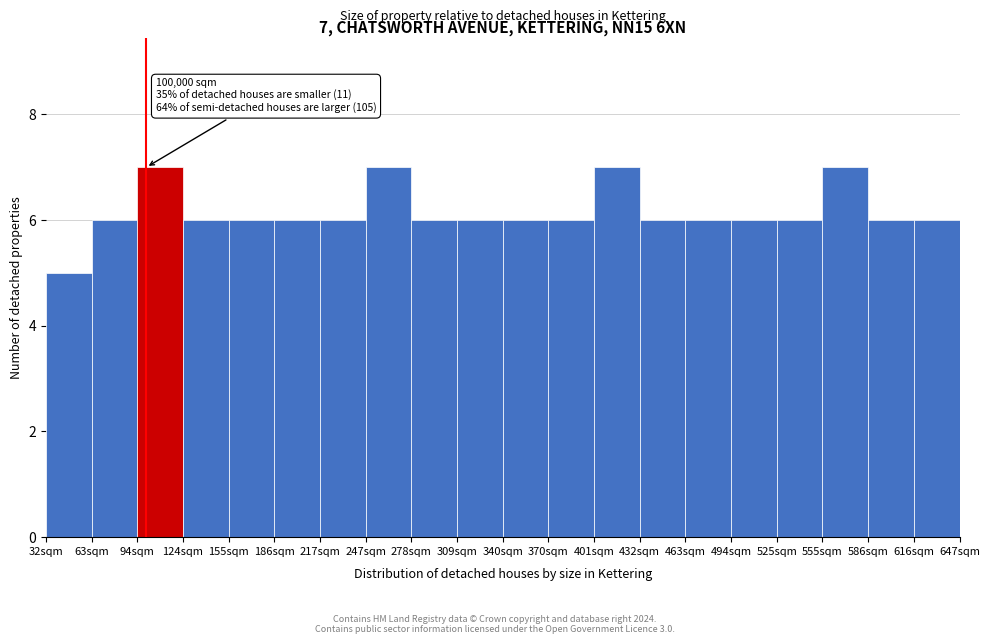

Reading left to right, extract all data points from this chart.

32sqm=5	63sqm=6	94sqm=7	124sqm=6	155sqm=6	186sqm=6	217sqm=6	247sqm=7	278sqm=6	309sqm=6	340sqm=6	370sqm=6	401sqm=7	432sqm=6	463sqm=6	494sqm=6	525sqm=6	555sqm=7	586sqm=6	616sqm=6